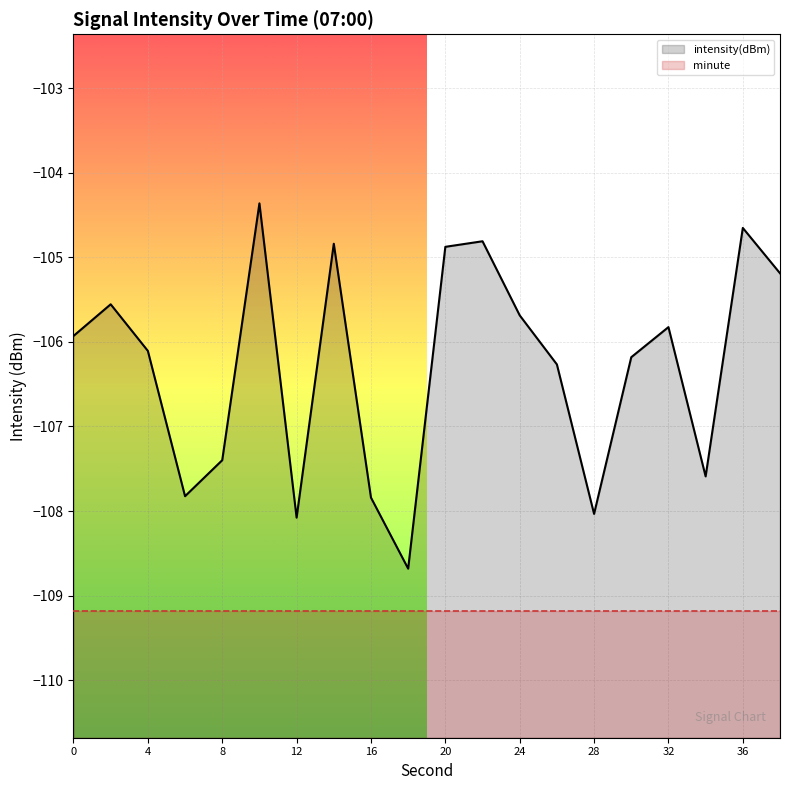

What is the greatest value displayed?

-104.4